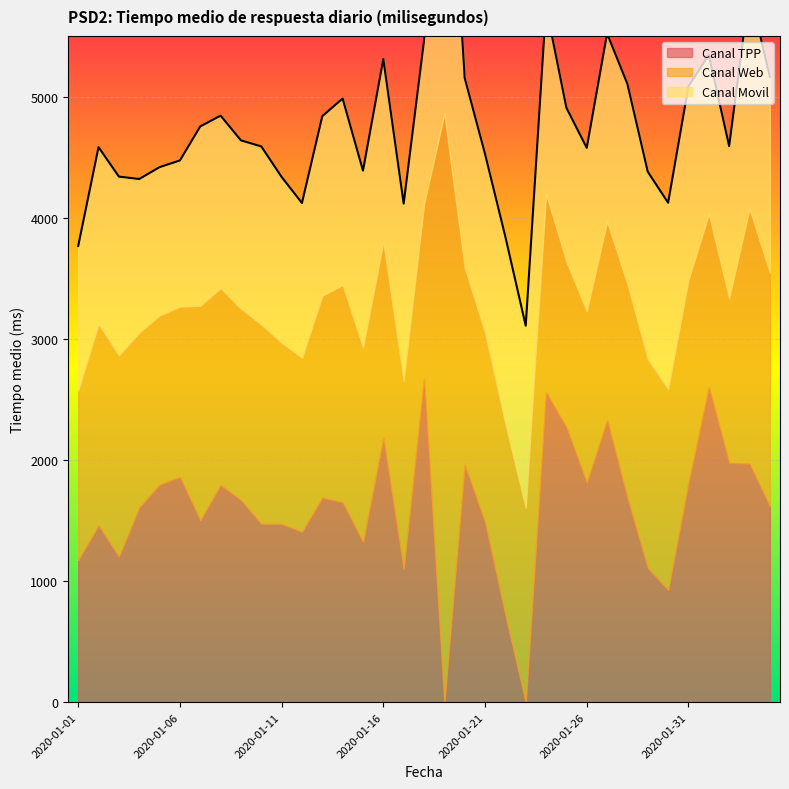

Reading left to right, list all the values displayed in this chart.

Canal TPP: 2020-01-01=1174	2020-01-02=1460	2020-01-03=1201	2020-01-04=1608	2020-01-05=1796	2020-01-06=1860	2020-01-07=1501	2020-01-08=1794	2020-01-09=1668	2020-01-10=1473	2020-01-11=1472	2020-01-12=1407	2020-01-13=1690	2020-01-14=1650	2020-01-15=1323	2020-01-16=2179	2020-01-17=1100	2020-01-18=2667	2020-01-19=0	2020-01-20=1959	2020-01-21=1485	2020-01-22=719	2020-01-23=0	2020-01-24=2558	2020-01-25=2268	2020-01-26=1812	2020-01-27=2328	2020-01-28=1685	2020-01-29=1108	2020-01-30=927	2020-01-31=1810	2020-02-01=2600	2020-02-02=1976	2020-02-03=1969	2020-02-04=1617
Canal Web: 2020-01-01=1397	2020-01-02=1661	2020-01-03=1661	2020-01-04=1442	2020-01-05=1396	2020-01-06=1406	2020-01-07=1771	2020-01-08=1624	2020-01-09=1580	2020-01-10=1644	2020-01-11=1495	2020-01-12=1435	2020-01-13=1666	2020-01-14=1793	2020-01-15=1603	2020-01-16=1622	2020-01-17=1549	2020-01-18=1446	2020-01-19=4860	2020-01-20=1629	2020-01-21=1563	2020-01-22=1575	2020-01-23=1605	2020-01-24=1638	2020-01-25=1368	2020-01-26=1415	2020-01-27=1639	2020-01-28=1766	2020-01-29=1723	2020-01-30=1657	2020-01-31=1676	2020-02-01=1430	2020-02-02=1358	2020-02-03=2106	2020-02-04=1929
Canal Movil: 2020-01-01=1195	2020-01-02=1461	2020-01-03=1477	2020-01-04=1269	2020-01-05=1225	2020-01-06=1206	2020-01-07=1481	2020-01-08=1424	2020-01-09=1390	2020-01-10=1471	2020-01-11=1369	2020-01-12=1279	2020-01-13=1482	2020-01-14=1540	2020-01-15=1462	2020-01-16=1508	2020-01-17=1467	2020-01-18=1347	2020-01-19=3064	2020-01-20=1565	2020-01-21=1478	2020-01-22=1548	2020-01-23=1503	2020-01-24=1546	2020-01-25=1271	2020-01-26=1349	2020-01-27=1553	2020-01-28=1652	2020-01-29=1548	2020-01-30=1539	2020-01-31=1598	2020-02-01=1314	2020-02-02=1257	2020-02-03=1805	2020-02-04=1617